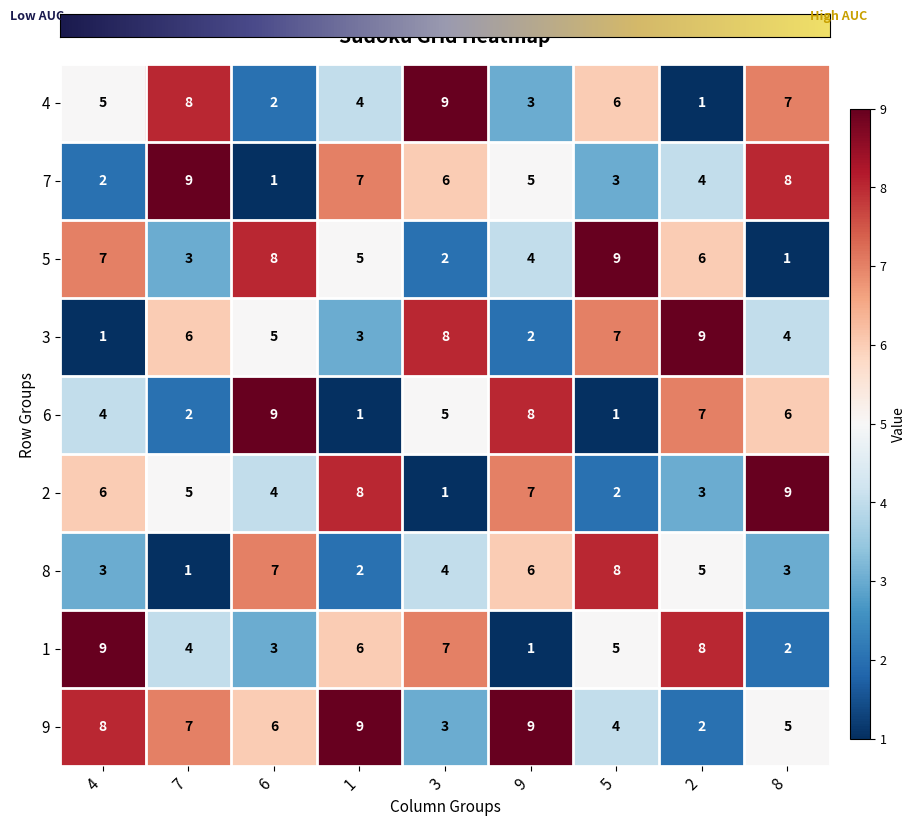

How many categories are shown in the chart?

9